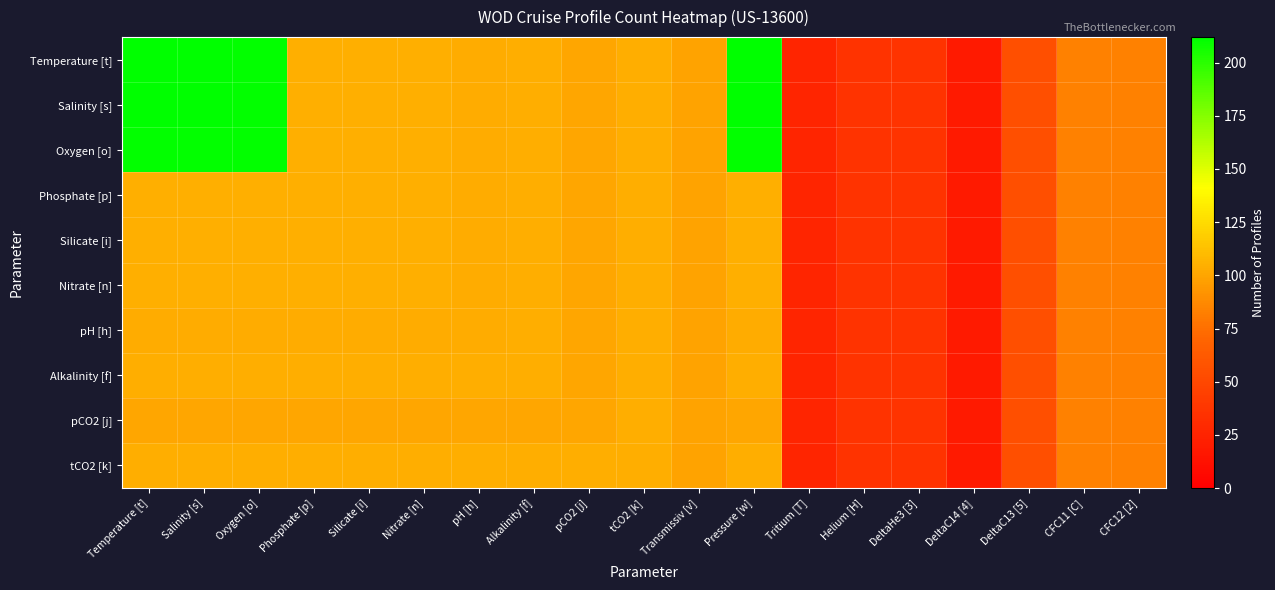

At how many categories does at least one series exceed 87?

12